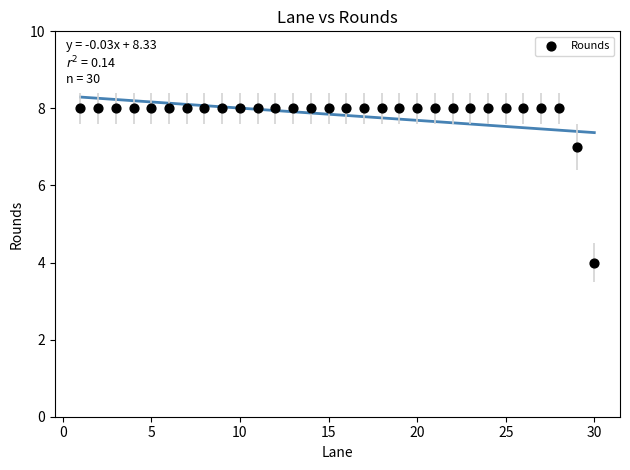

What is the range of X values (max minus min)?

29